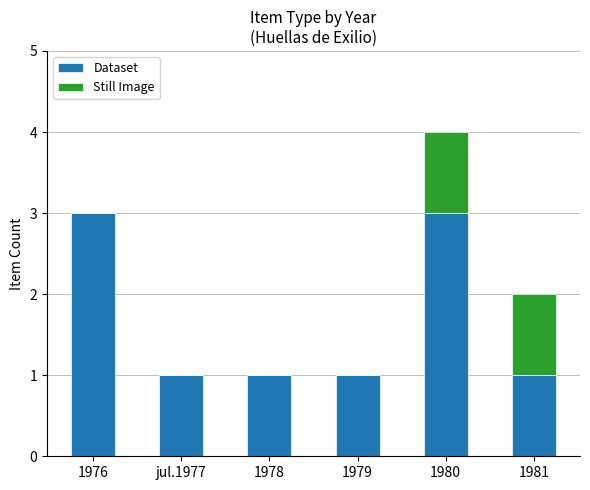

Is it true that Dataset equals 0 at jul.1977?

False